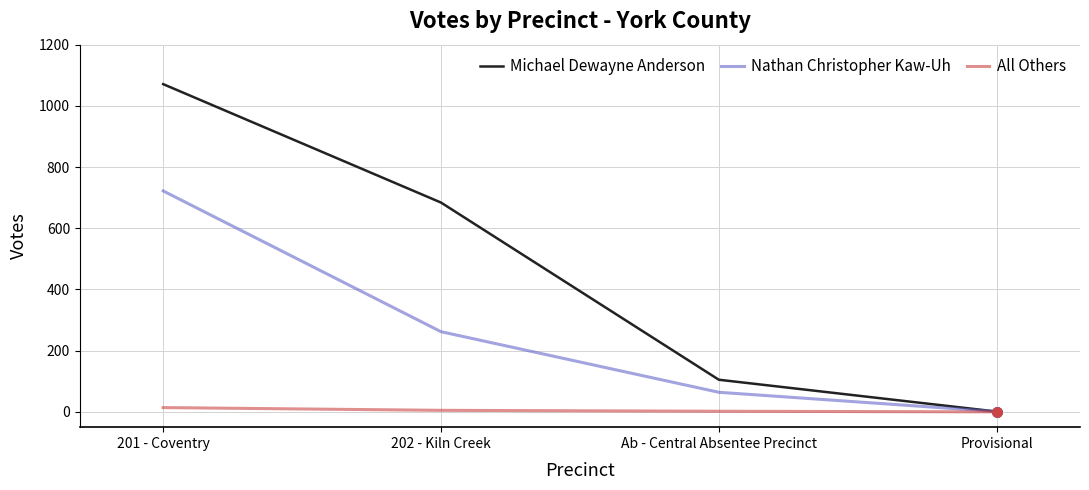

Which series changed the most between 202 - Kiln Creek and Provisional?

Michael Dewayne Anderson